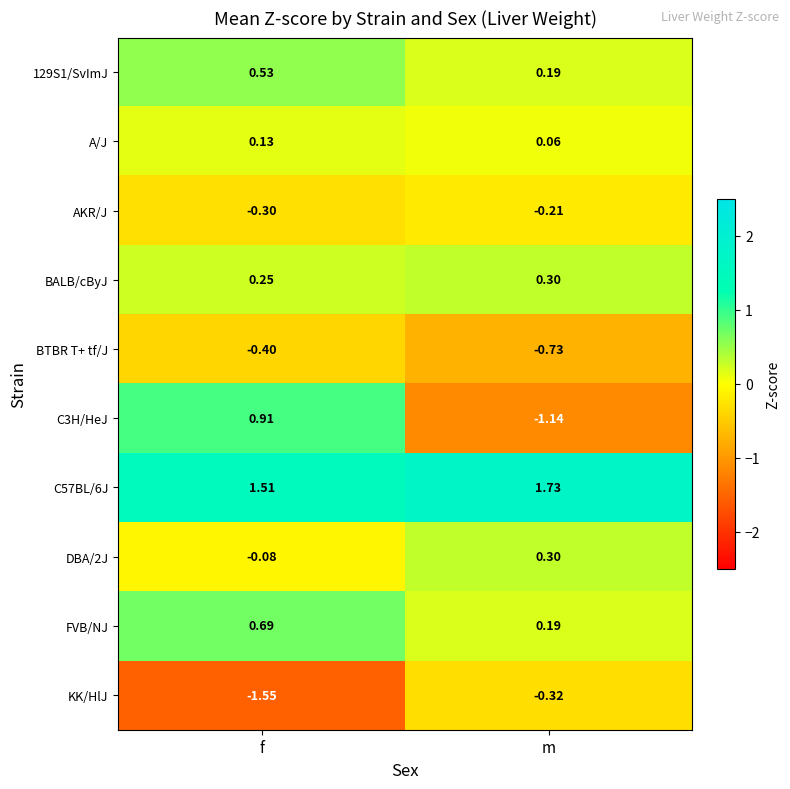

At which label is KK/HlJ closest to 0?

m